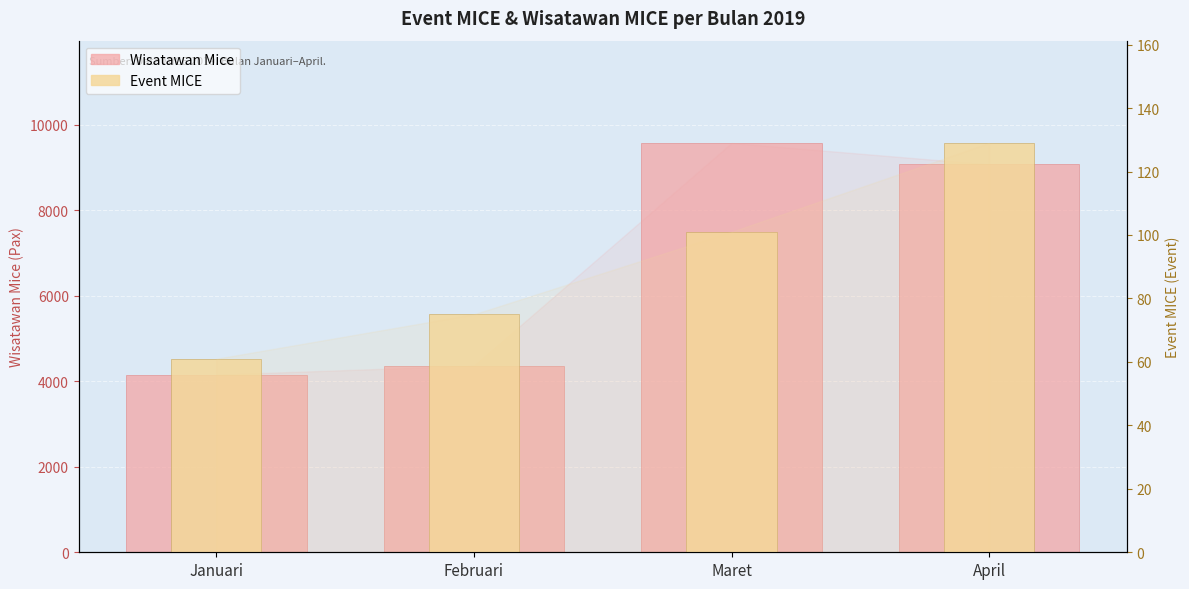

At how many categories does at least one series exceed 9344?

1